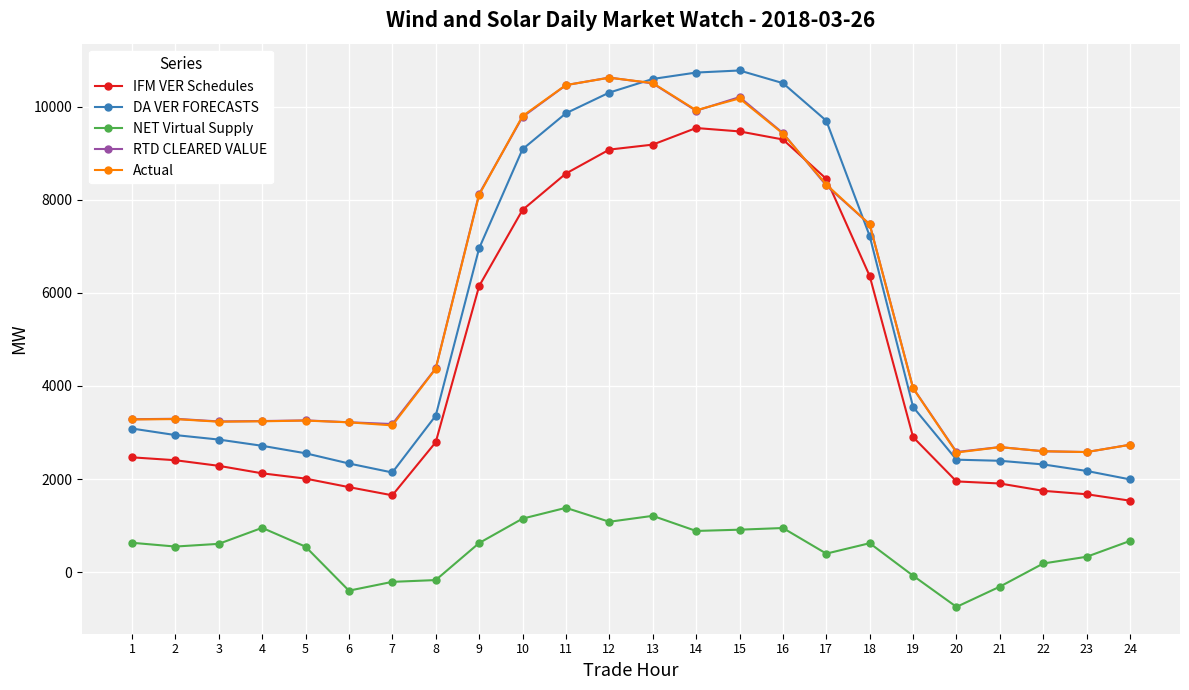

Which series has the largest range (max minus min)?

DA VER FORECASTS